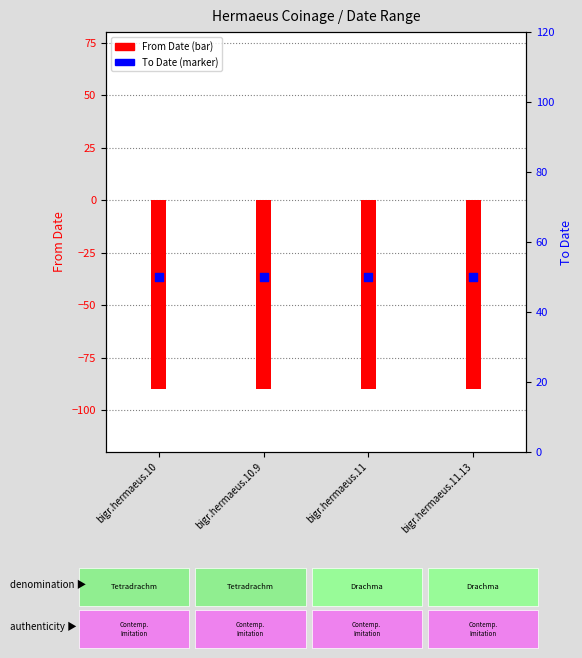

What are all the series names shown in the legend?

From Date, To Date